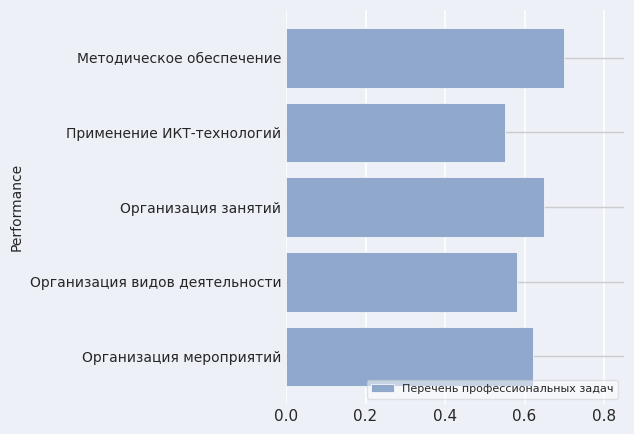

Rank the categories by value from highest to lowest.

Методическое обеспечение, Организация занятий, Организация мероприятий, Организация видов деятельности, Применение ИКТ-технологий